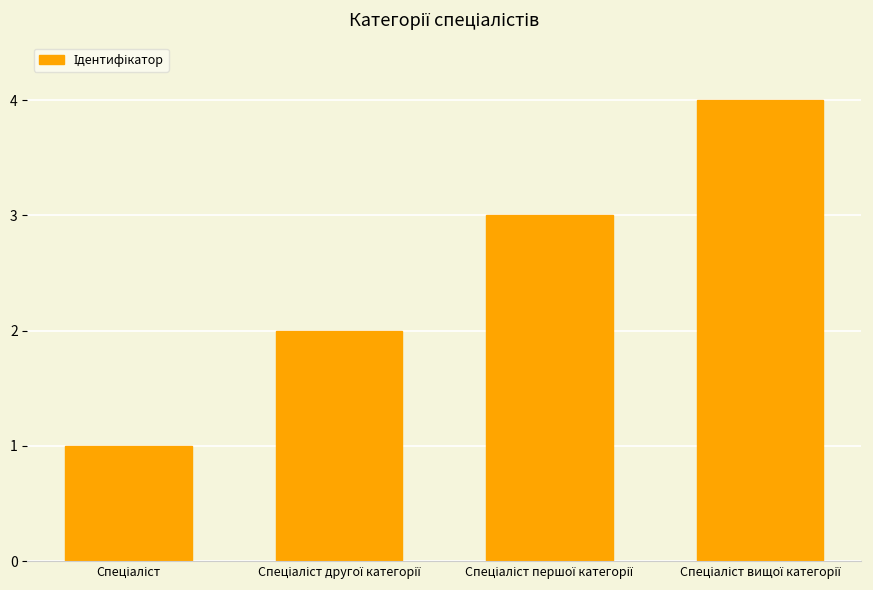

What is the maximum value shown in the chart?

4